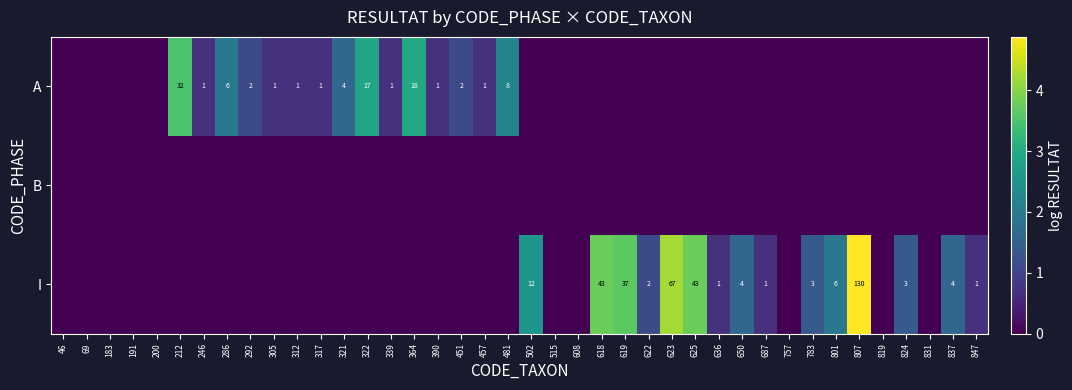

How many data points does each series have?

40